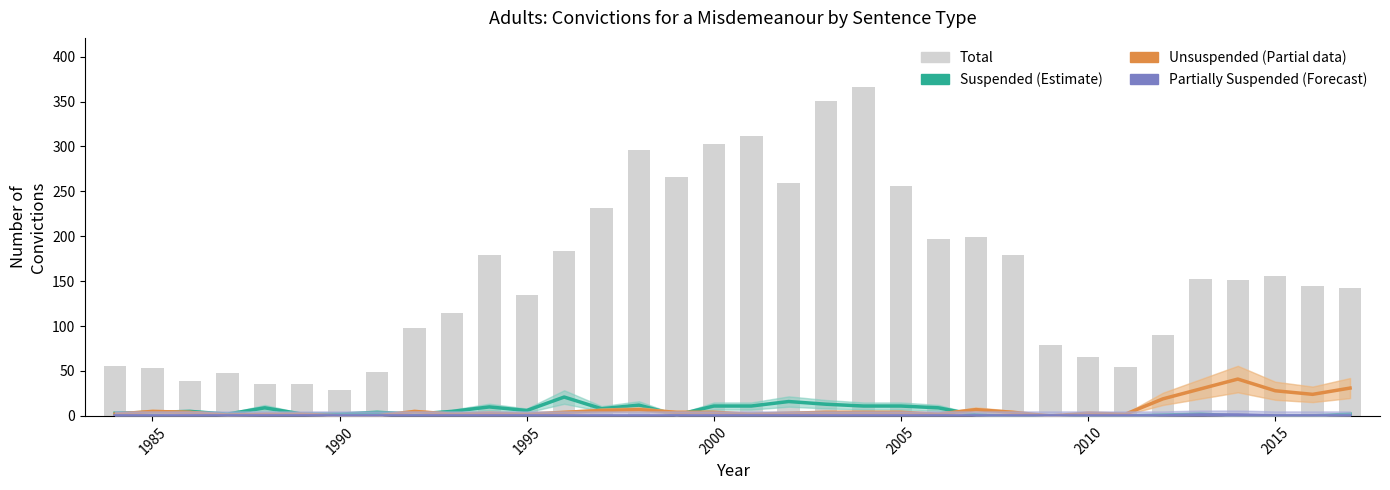

What is the difference between the highest and lowest values at 1995?

135